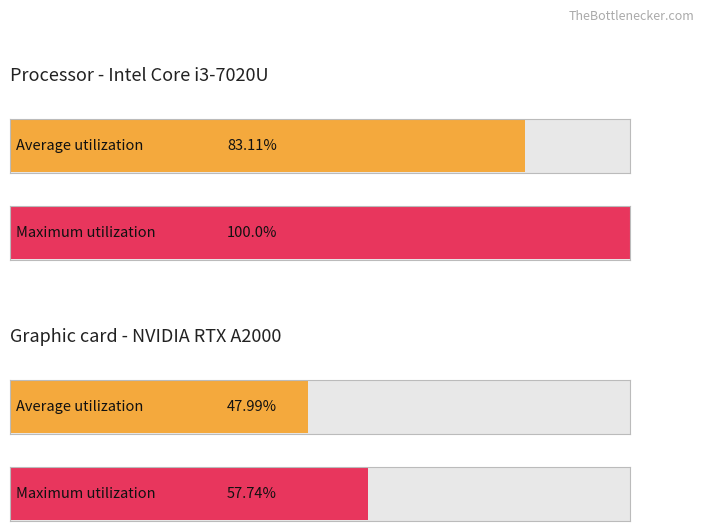

Rank the series by their average value, from lowest to highest.

Average utilization, Maximum utilization